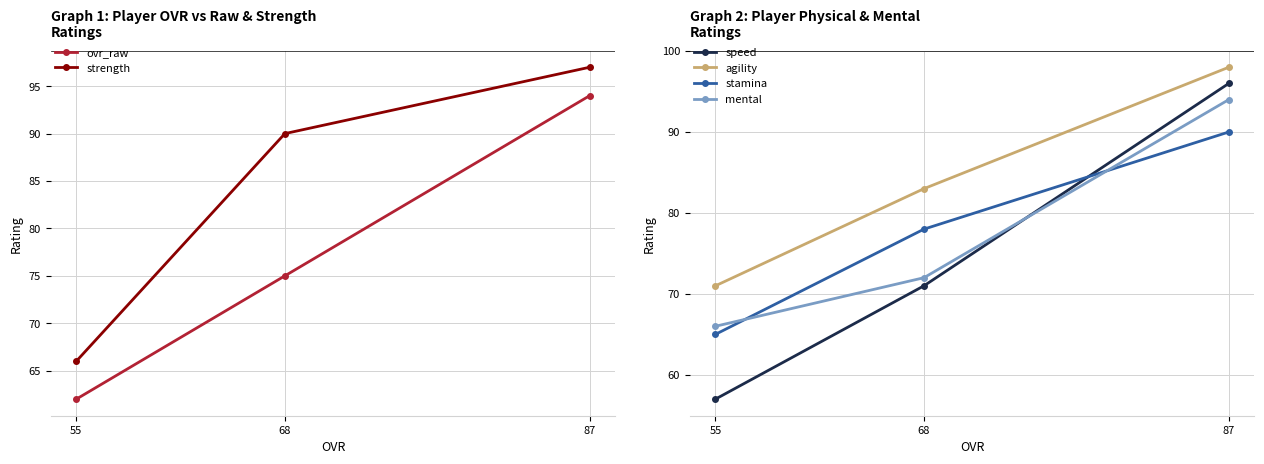

Is this an area chart (filled region under the line)?

No